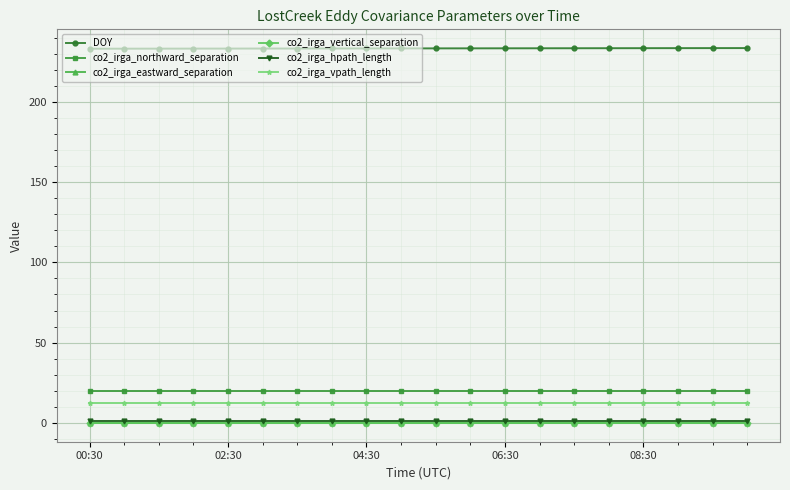

What is the maximum value shown in the chart?

233.4